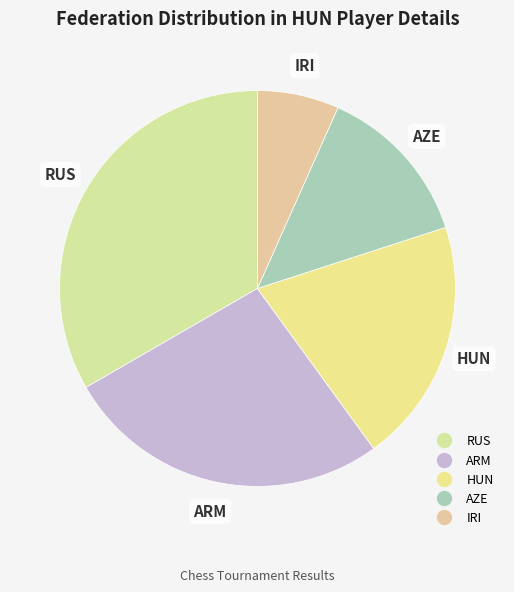

Which slice is the largest?

RUS